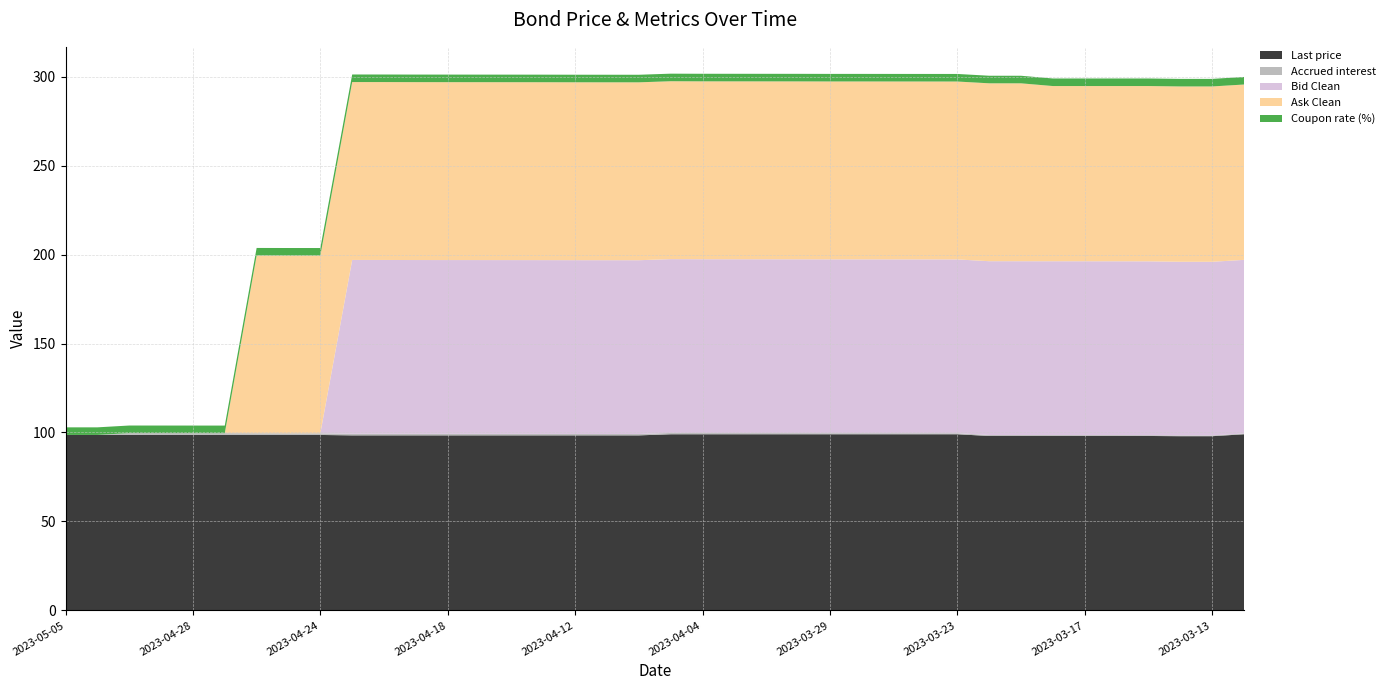

Reading right to left, extract all data points from this chart.

Last price: 99.0	97.9	97.9	98.0	98.0	98.0	98.0	98.0	98.0	99.0	99.0	99.0	99.0	99.0	99.0	99.0	99.0	99.0	99.0	98.4	98.4	98.4	98.4	98.4	98.4	98.4	98.4	98.4	98.4	98.6	98.6	98.6	98.6	98.6	98.6	98.6	98.6	98.6
Accrued interest: 0.4	0.4	0.4	0.5	0.5	0.5	0.5	0.5	0.5	0.6	0.6	0.6	0.6	0.6	0.6	0.7	0.7	0.7	0.7	0.8	0.8	0.8	0.8	0.8	0.8	0.8	0.9	0.9	0.9	0.9	0.9	0.9	1.0	1.0	1.0	1.0	0.0	0.0
Bid Clean: 97.6	97.6	97.6	97.7	97.7	97.7	97.7	97.7	97.7	97.7	97.7	97.7	97.7	97.7	97.7	97.7	97.7	97.7	97.7	97.7	97.7	97.7	97.7	97.7	97.7	97.7	97.7	97.7	97.7	0.0	0.0	0.0	0.0	0.0	0.0	0.0	0.0	0.0
Ask Clean: 98.6	98.6	98.6	98.5	98.5	98.5	98.5	100.0	100.0	100.0	100.0	100.0	100.0	100.0	100.0	100.0	100.0	100.0	100.0	100.0	100.0	100.0	100.0	100.0	100.0	100.0	100.0	100.0	100.0	99.9	99.9	99.9	0.0	0.0	0.0	0.0	0.0	0.0
Coupon rate (%): 4.2	4.2	4.2	4.2	4.2	4.2	4.2	4.2	4.2	4.2	4.2	4.2	4.2	4.2	4.2	4.2	4.2	4.2	4.2	4.2	4.2	4.2	4.2	4.2	4.2	4.2	4.2	4.2	4.2	4.2	4.2	4.2	4.2	4.2	4.2	4.2	4.2	4.2